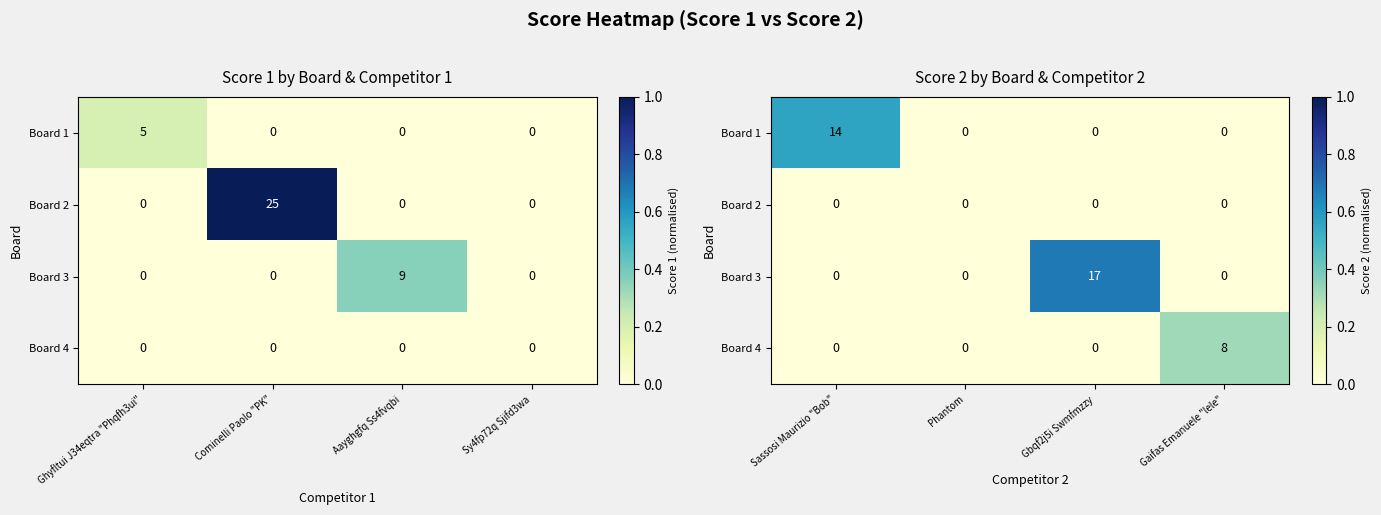

How many data points does each series have?

4